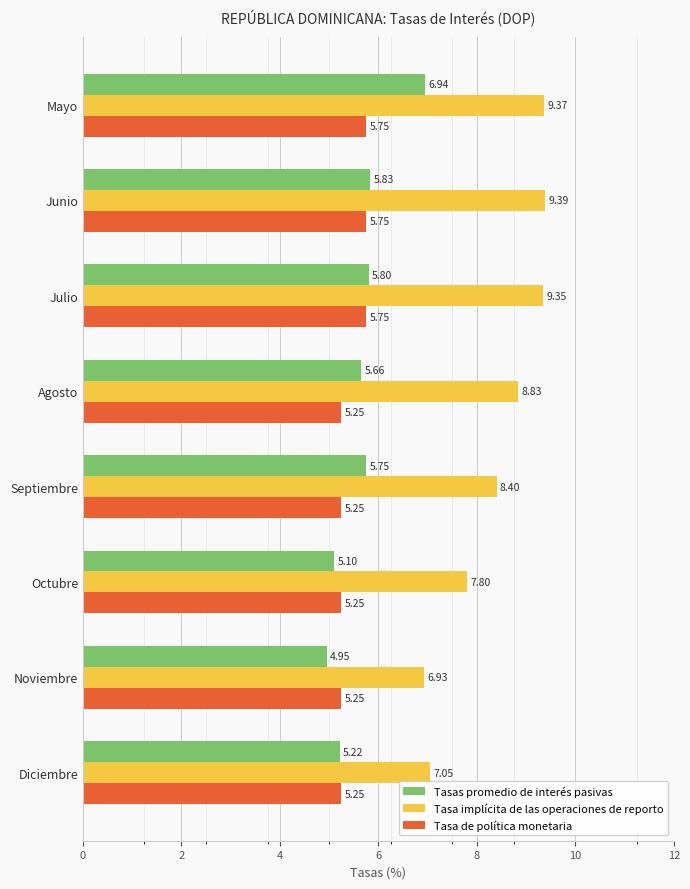

At which label does Tasa implícita de las operaciones de reporto reach its minimum?

Noviembre